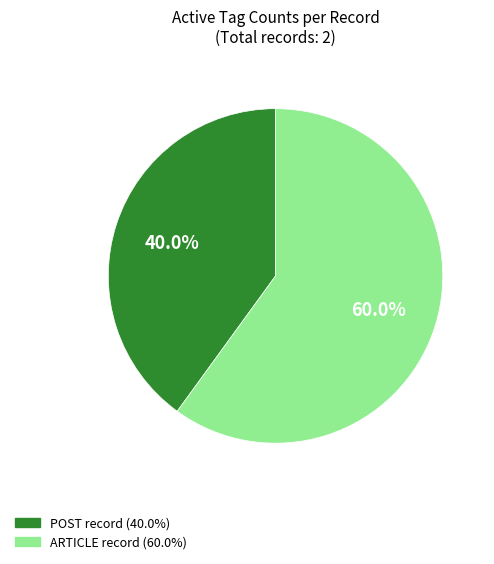

Is there a majority slice in this chart?

Yes